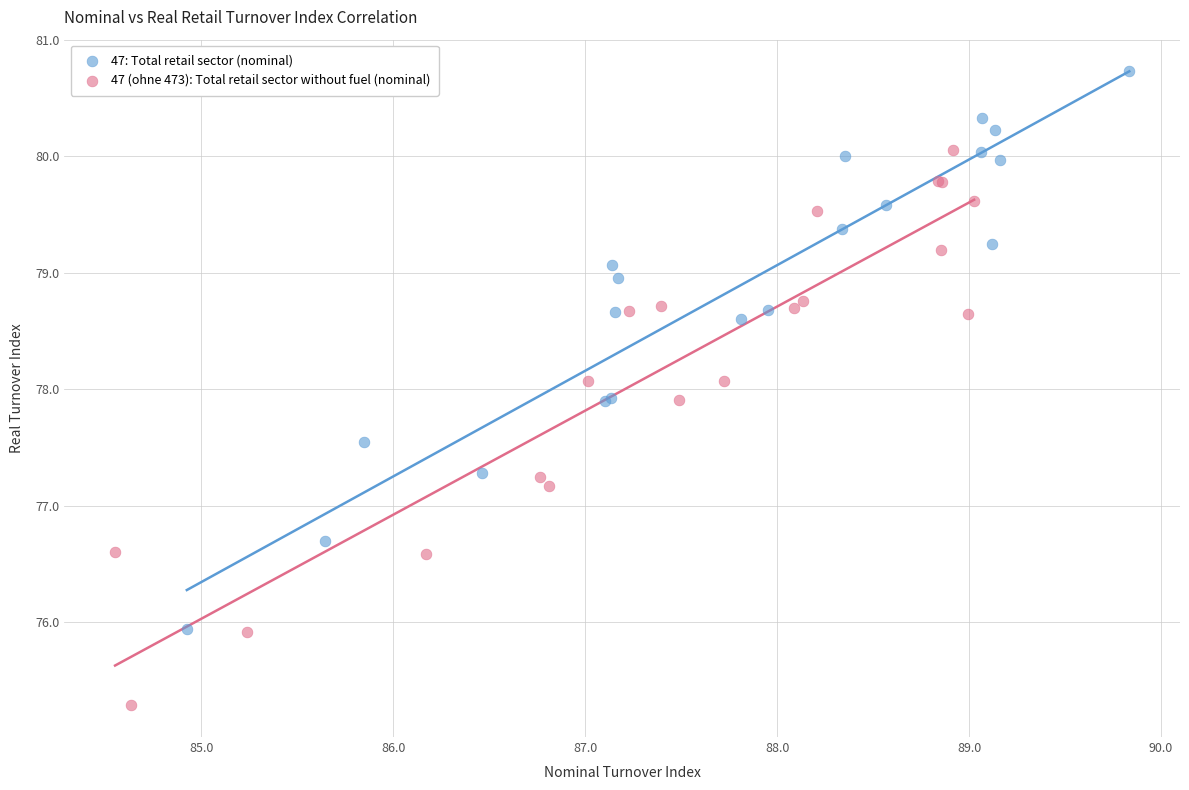

Which series contains the highest Y value?

47: Total retail sector (nominal)